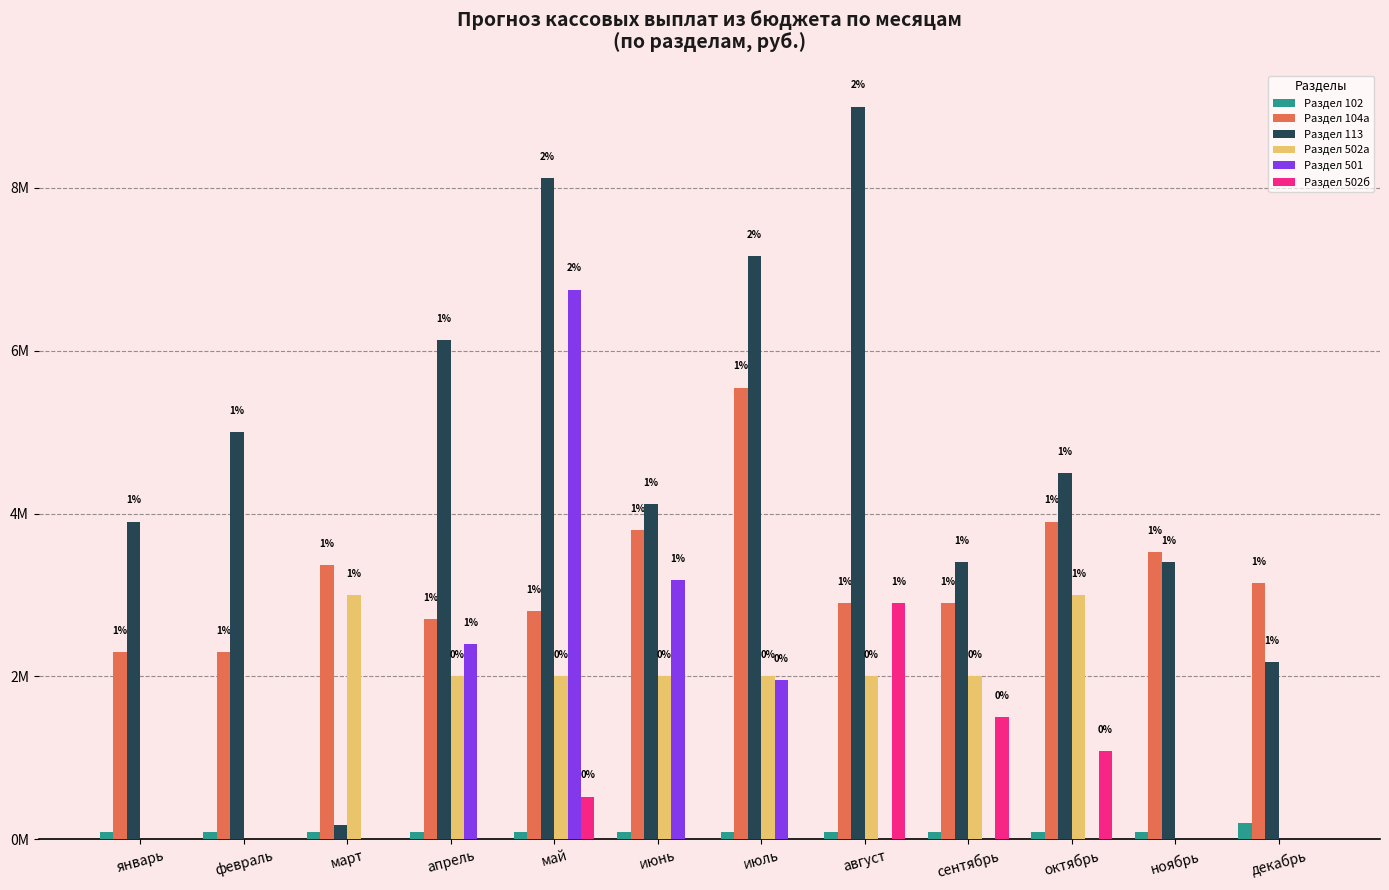

What are all the series names shown in the legend?

Раздел 102, Раздел 104а, Раздел 113, Раздел 502а, Раздел 501, Раздел 502б